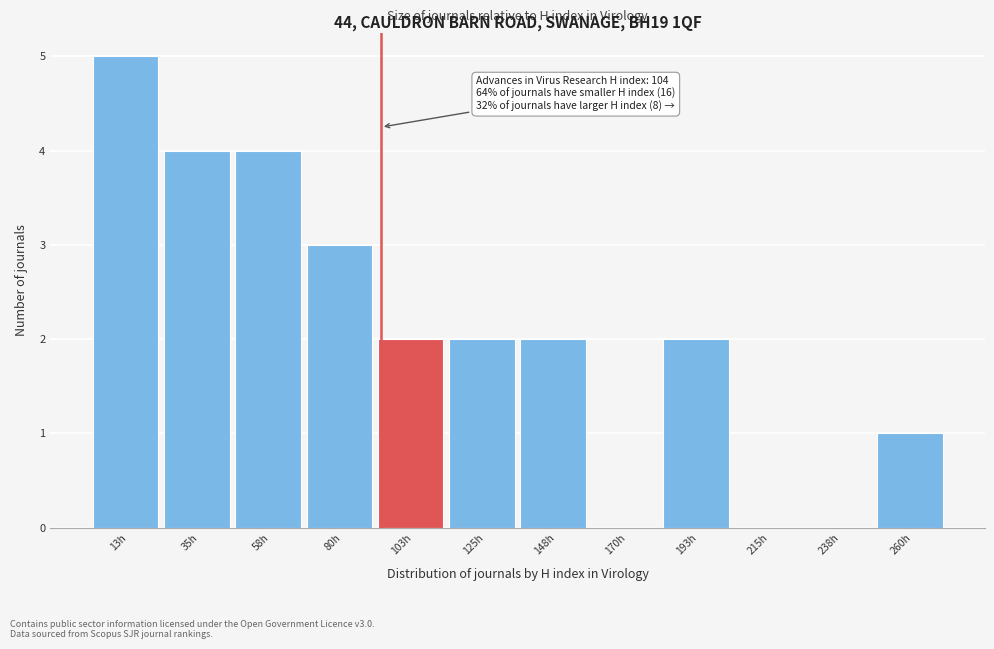

Reading left to right, transcribe all the data shown in this chart.

13h=5	35h=4	58h=4	80h=3	103h=2	125h=2	148h=2	170h=0	193h=2	215h=0	238h=0	260h=1